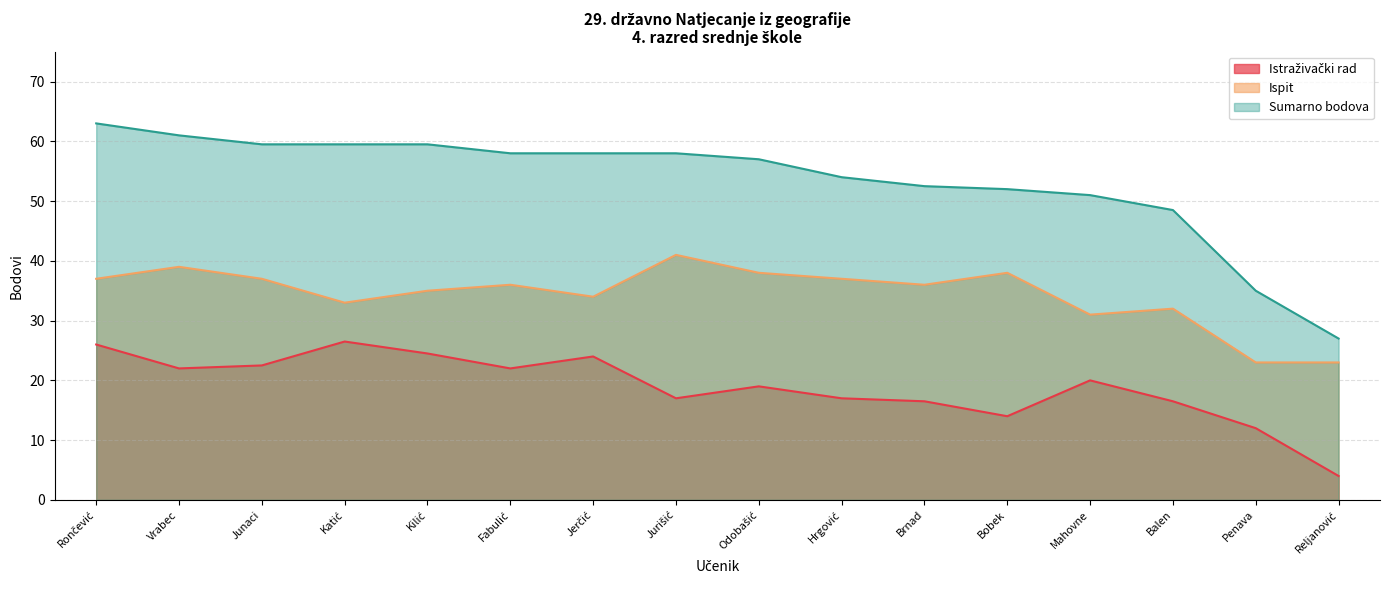

At how many categories does at least one series exceed 28?

15